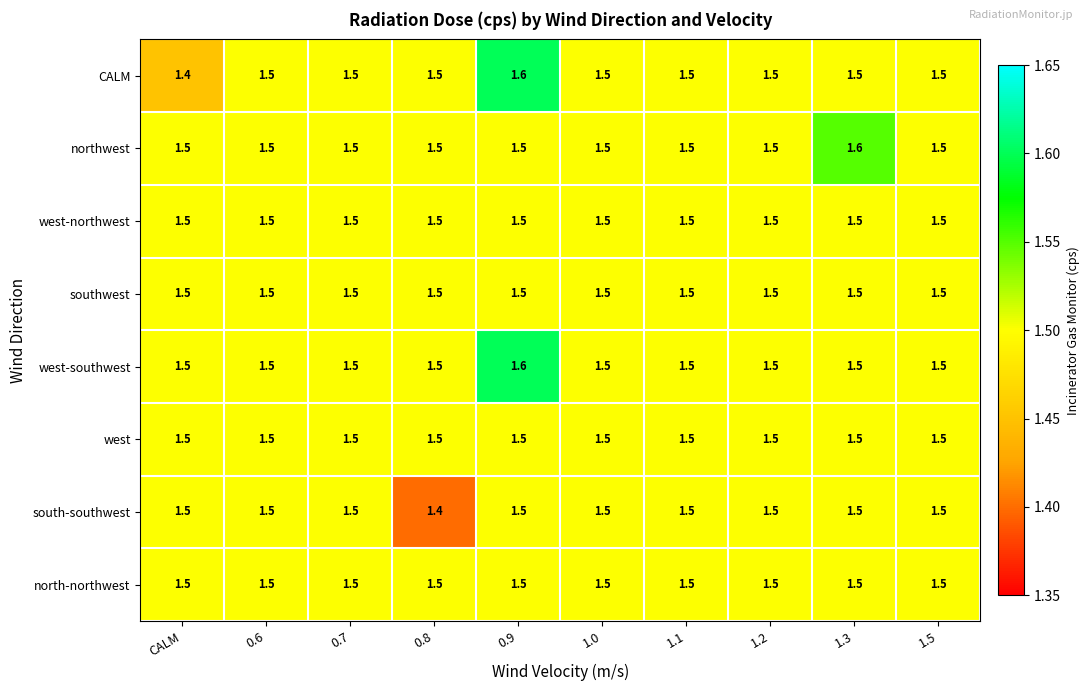

At how many categories does at least one series exceed 1?

10